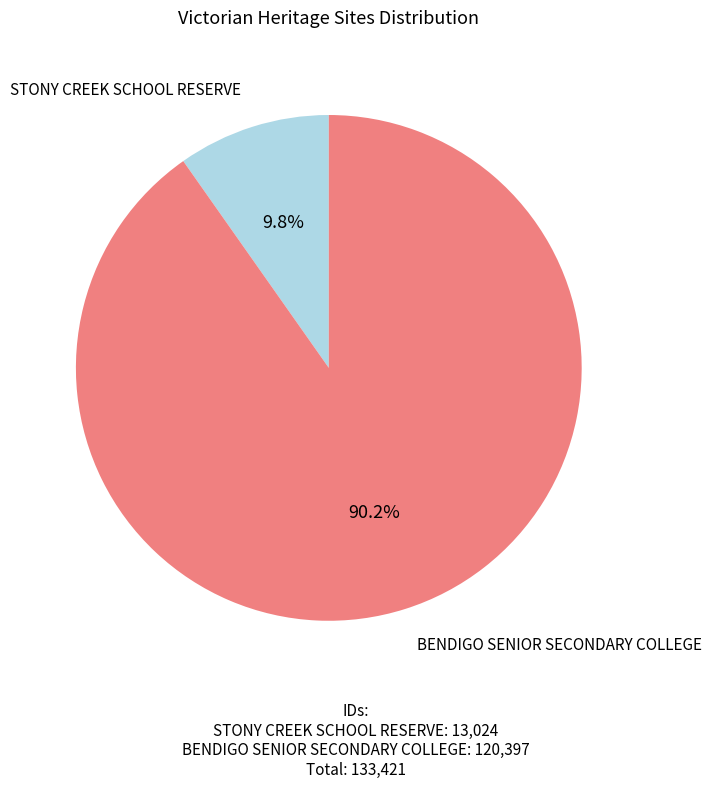

Does any single category account for the majority?

Yes